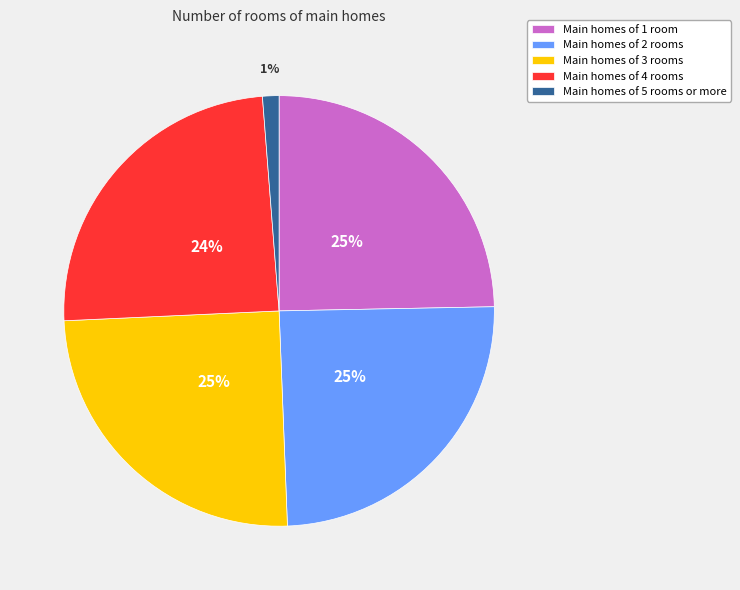

To the nearest percent, what is the difference between the largest and smallest slice percentages?

24%